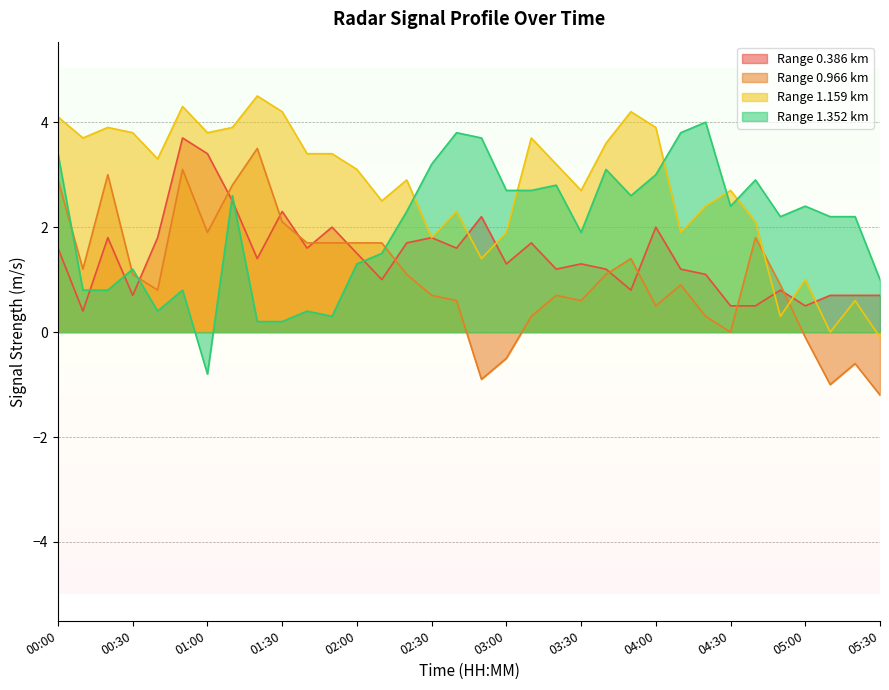

Which has a higher value, 04:00 or 00:00?

04:00